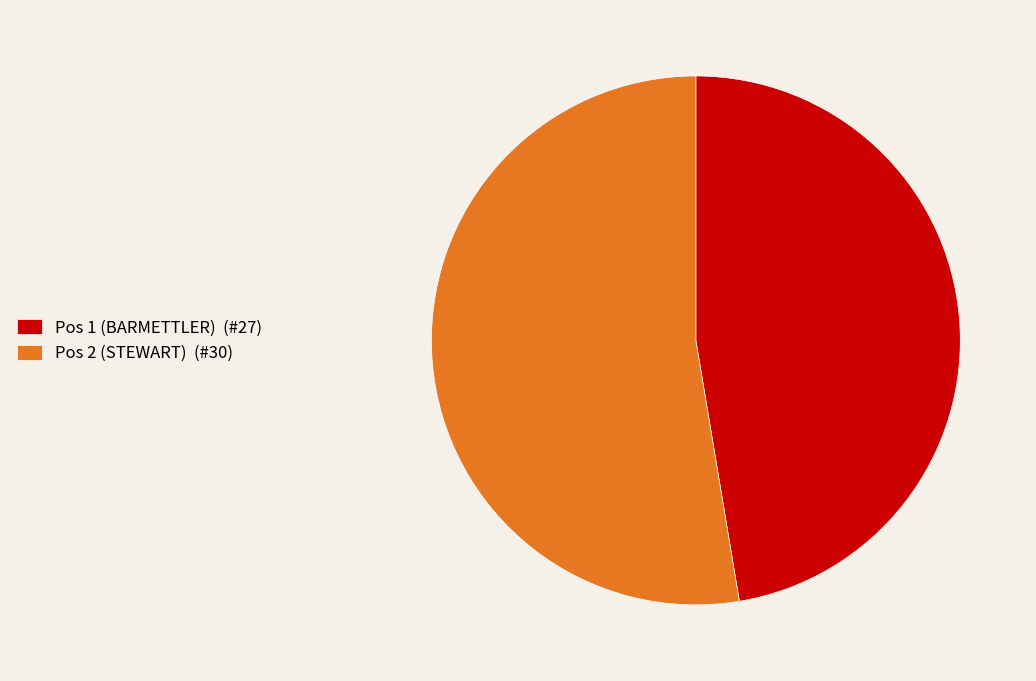

Rank the categories by value from lowest to highest.

Pos 1 (BARMETTLER), Pos 2 (STEWART)